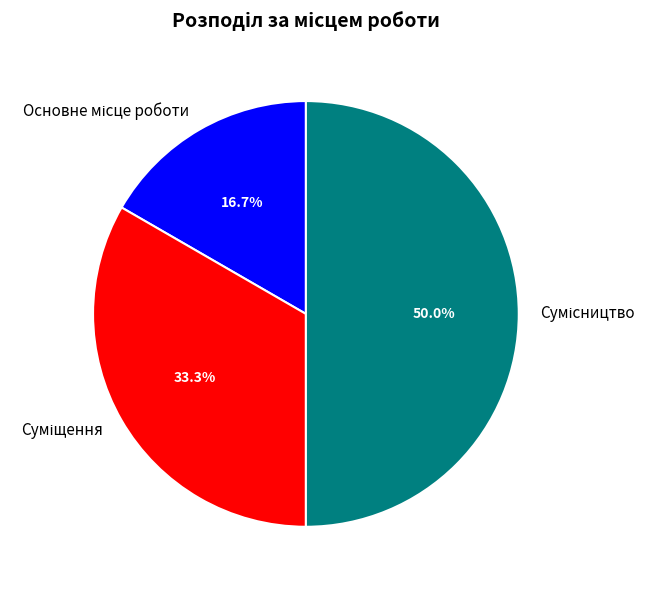

Between Основне місце роботи and Суміщення, which is larger?

Суміщення